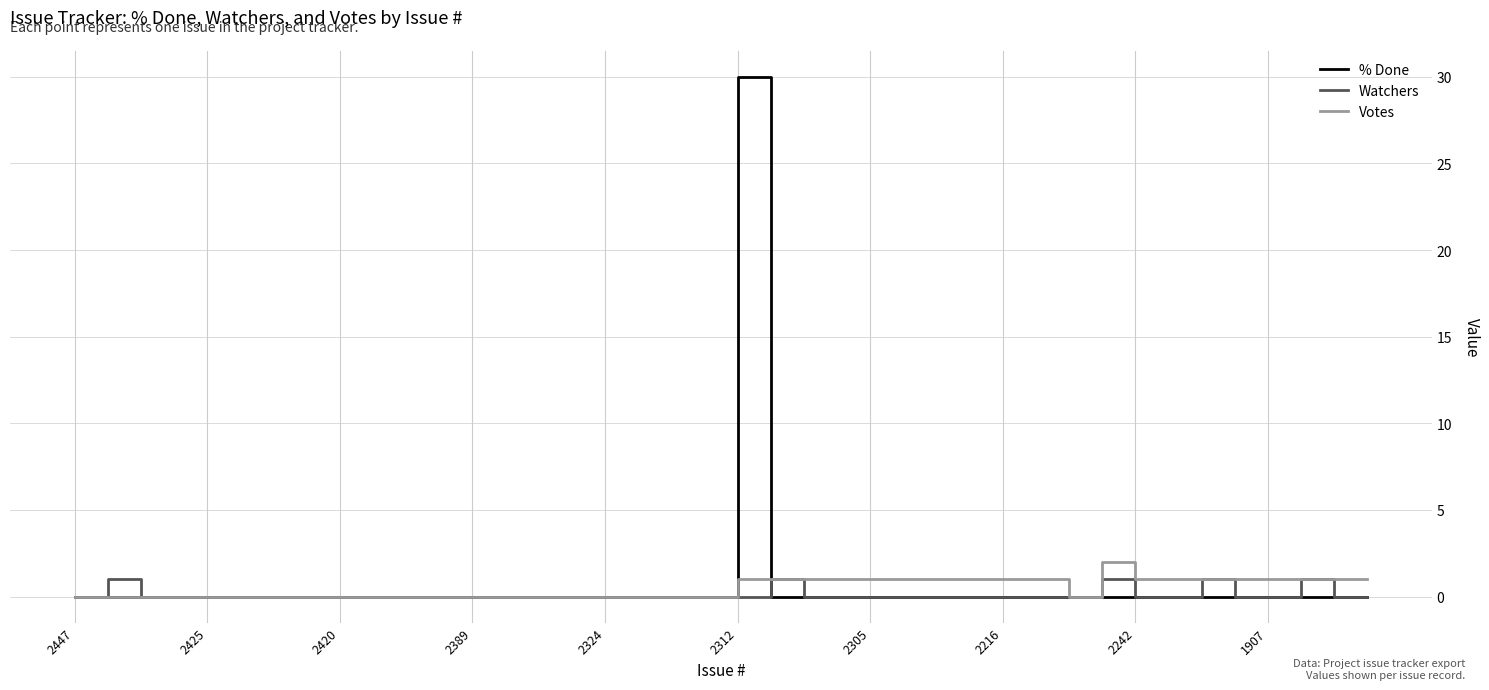

Which series has the widest spread of values?

% Done